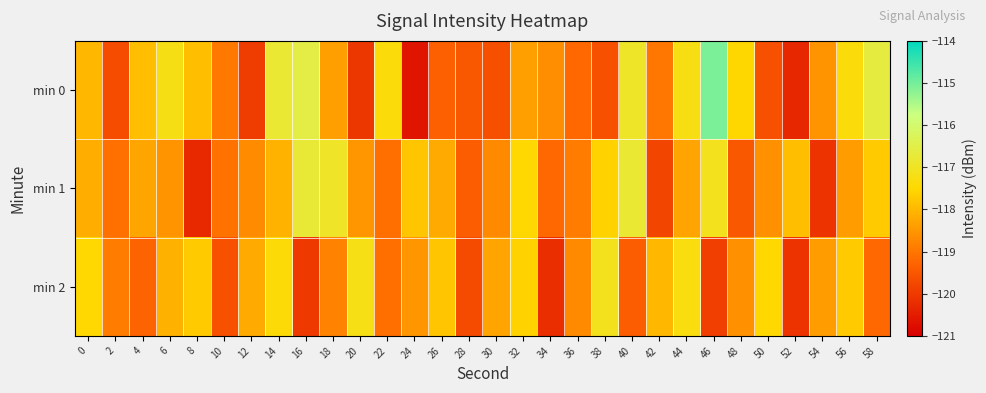

Reading left to right, extract all data points from this chart.

min 0: 0=-118.0	2=-119.7	4=-117.9	6=-117.2	8=-117.9	10=-118.9	12=-119.9	14=-116.8	16=-116.5	18=-118.4	20=-120.0	22=-117.4	24=-120.6	26=-119.3	28=-119.5	30=-119.6	32=-118.4	34=-118.6	36=-119.2	38=-119.6	40=-116.9	42=-119.0	44=-117.2	46=-115.1	48=-117.5	50=-119.6	52=-120.3	54=-118.5	56=-117.4	58=-116.6
min 1: 0=-118.1	2=-119.1	4=-118.3	6=-118.6	8=-120.3	10=-119.0	12=-118.7	14=-118.1	16=-116.7	18=-117.0	20=-118.5	22=-119.1	24=-117.8	26=-118.2	28=-119.4	30=-118.7	32=-117.5	34=-119.2	36=-118.9	38=-117.6	40=-116.8	42=-119.8	44=-118.3	46=-117.1	48=-119.5	50=-118.6	52=-117.9	54=-120.1	56=-118.4	58=-117.7
min 2: 0=-117.5	2=-118.9	4=-119.3	6=-118.1	8=-117.7	10=-119.6	12=-118.2	14=-117.4	16=-120.0	18=-118.8	20=-117.2	22=-119.1	24=-118.5	26=-117.8	28=-119.7	30=-118.3	32=-117.6	34=-120.2	36=-118.7	38=-117.1	40=-119.4	42=-118.0	44=-117.3	46=-119.9	48=-118.6	50=-117.5	52=-120.1	54=-118.4	56=-117.7	58=-119.2